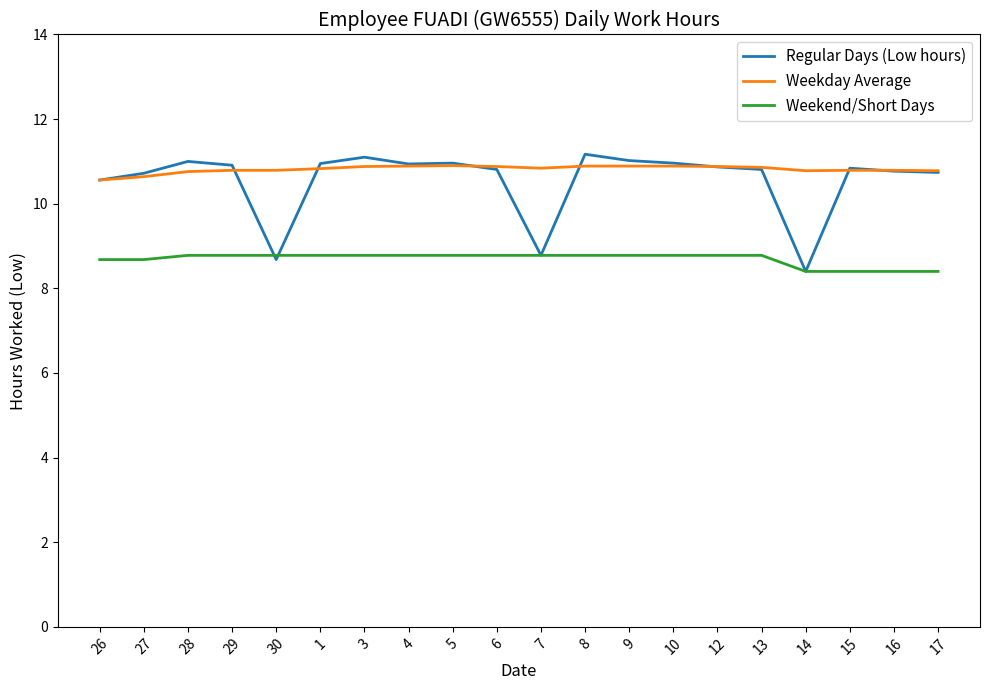

Does the chart have visible grid lines?

No